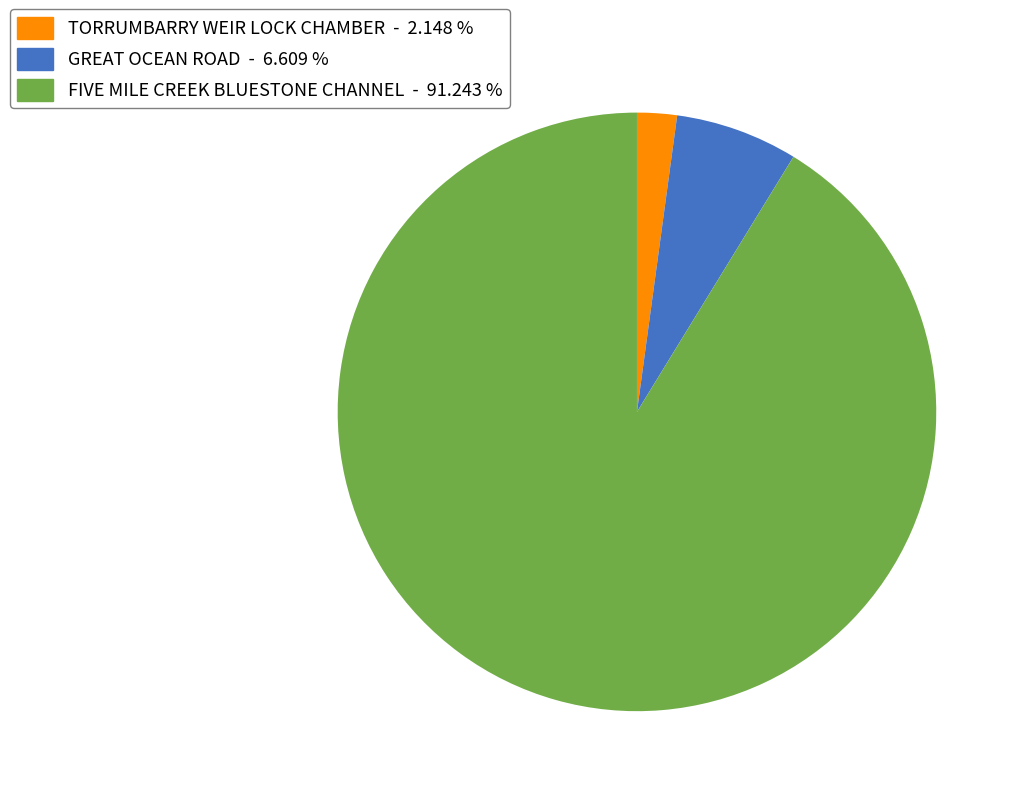

How many slices are in this pie chart?

3